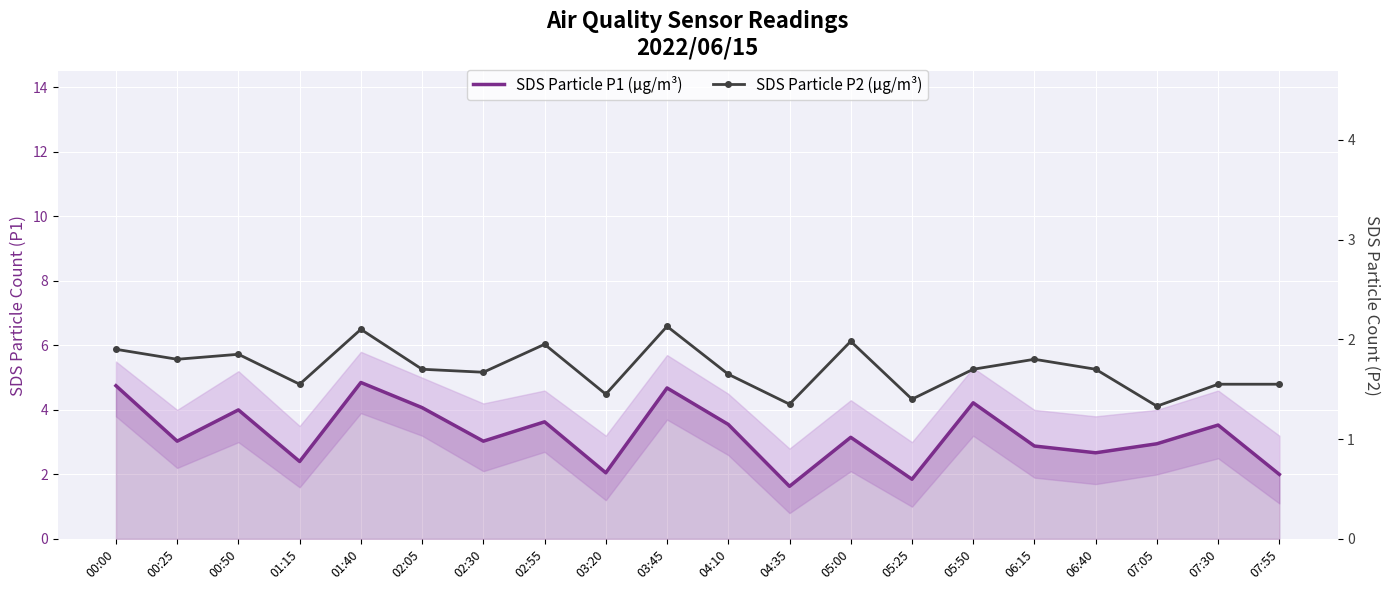

What is the difference between the highest and lowest values at 02:05?

2.4